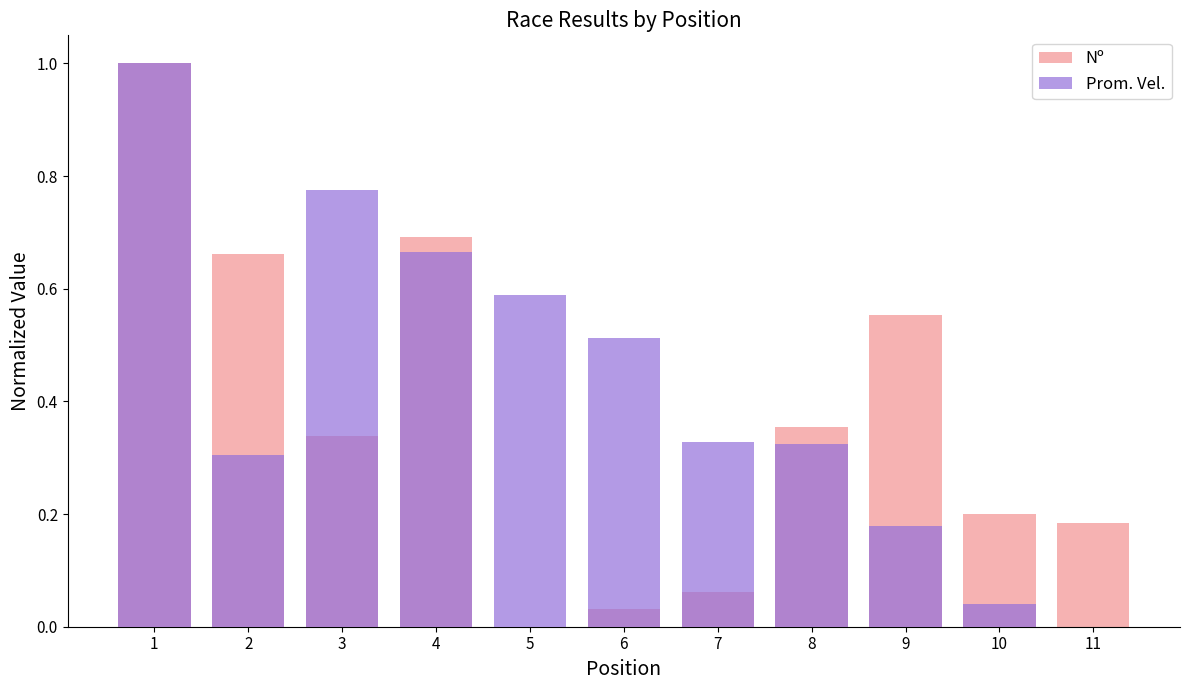

What is the difference between the second highest and second lowest values in the Nº series?

0.7